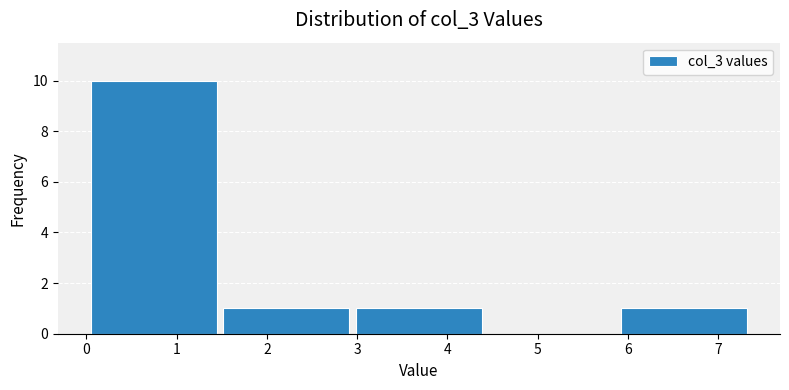

Reading left to right, list every bar in this chart as the range it spans on the x-axis followed by its height. Neither the bar edges nor the heights are printed on the chart, so give them approximately, as read against the axes.

0.01 to 1.48: 10
1.48 to 2.95: 1
2.95 to 4.42: 1
4.42 to 5.89: 0
5.89 to 7.36: 1